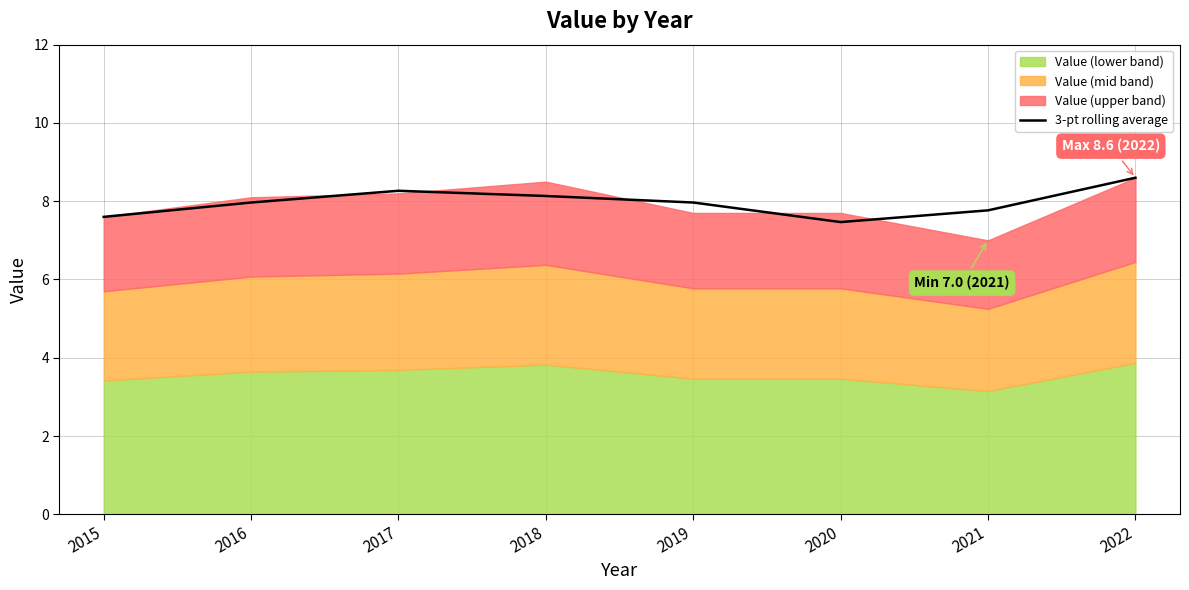

Where is the first local minimum?

2020